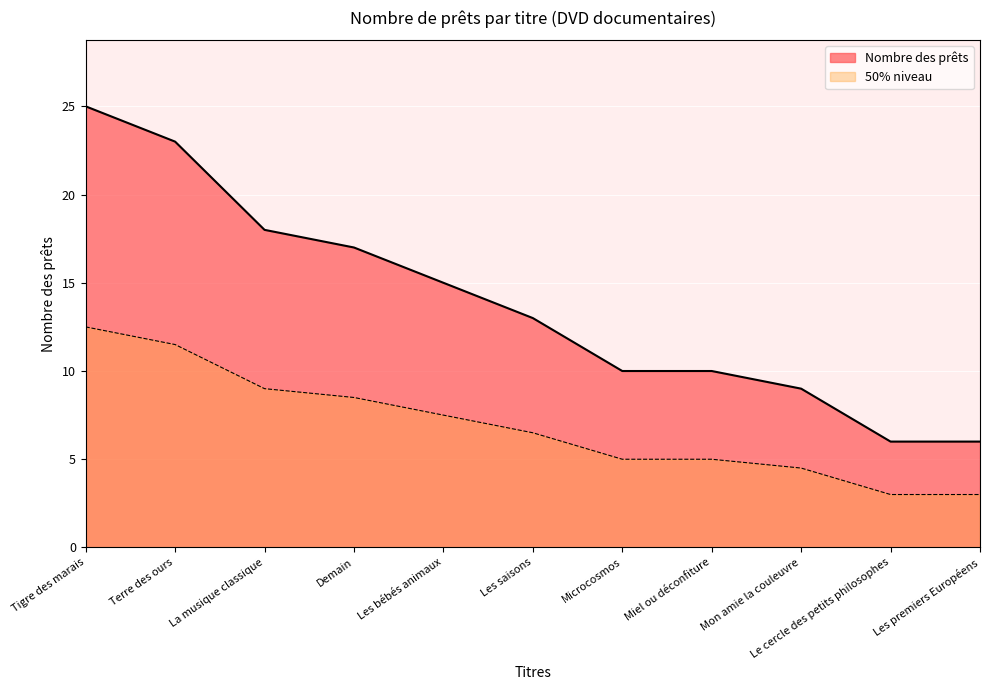

List the labels in order of value, largest first.

Tigre des marais, Terre des ours, La musique classique, Demain, Les bébés animaux, Les saisons, Microcosmos, Miel ou déconfiture, Mon amie la couleuvre, Le cercle des petits philosophes, Les premiers Européens